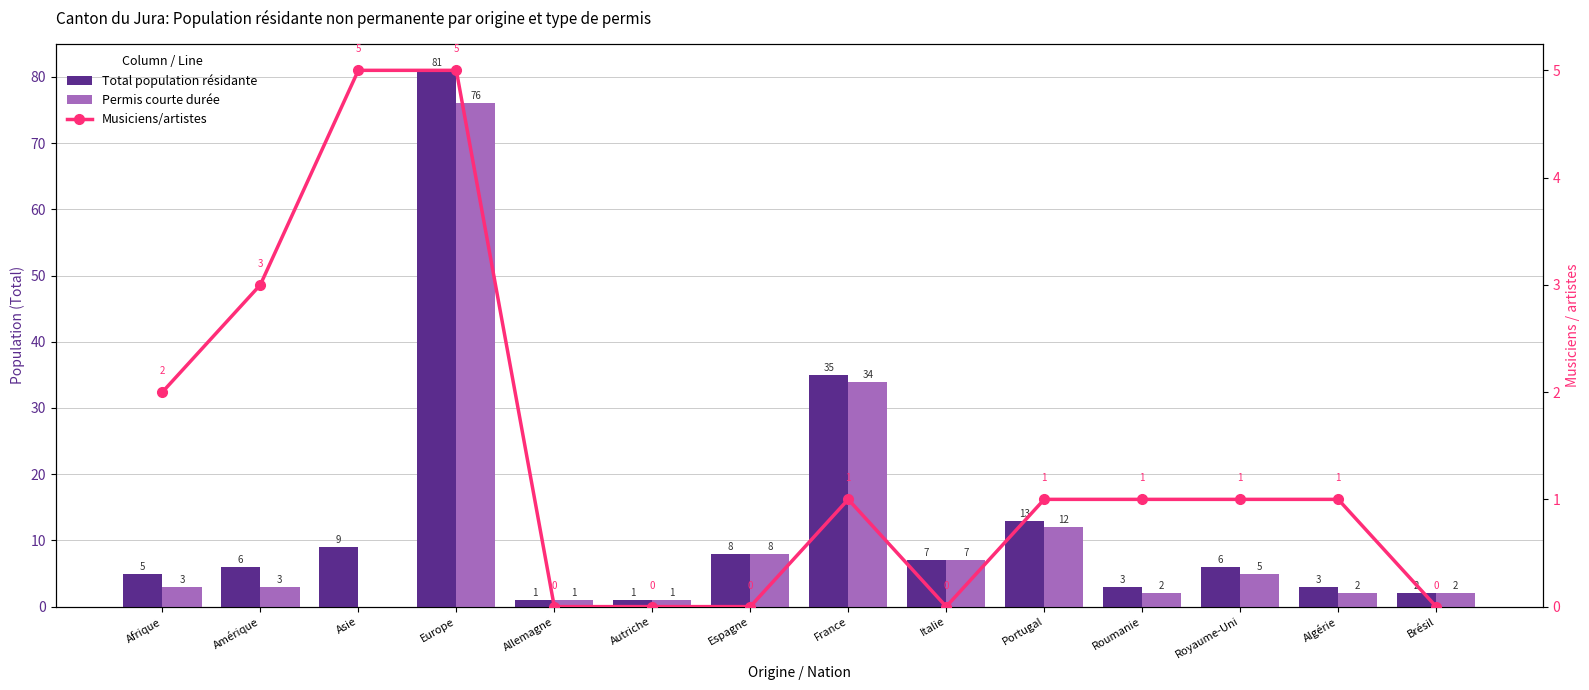

Rank the series by their maximum value, from lowest to highest.

Musiciens/artistes, Permis courte durée, Total population résidante